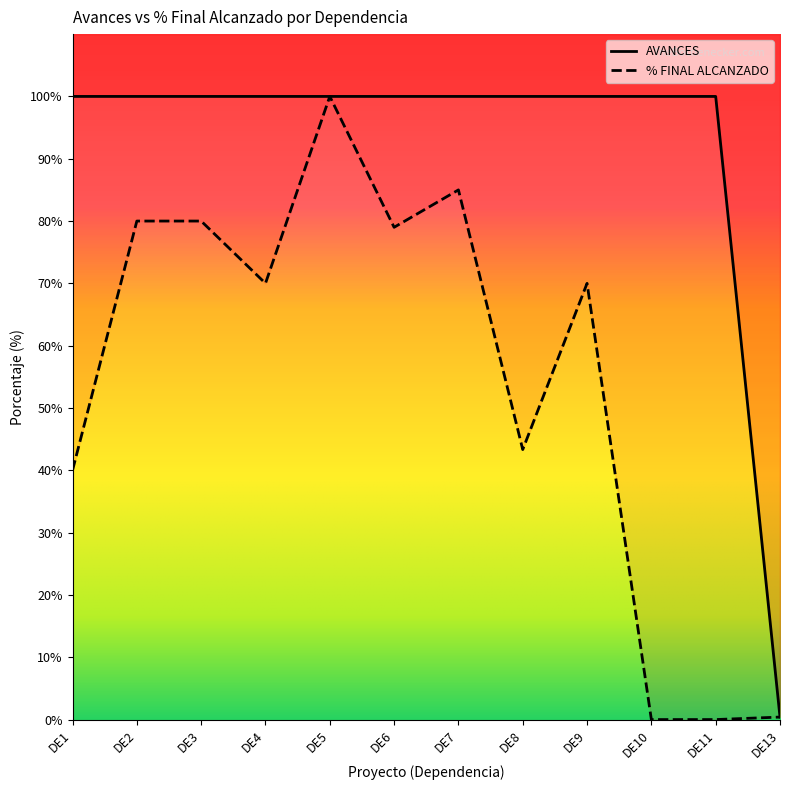

Which series changed the most between DE3 and DE13?

AVANCES